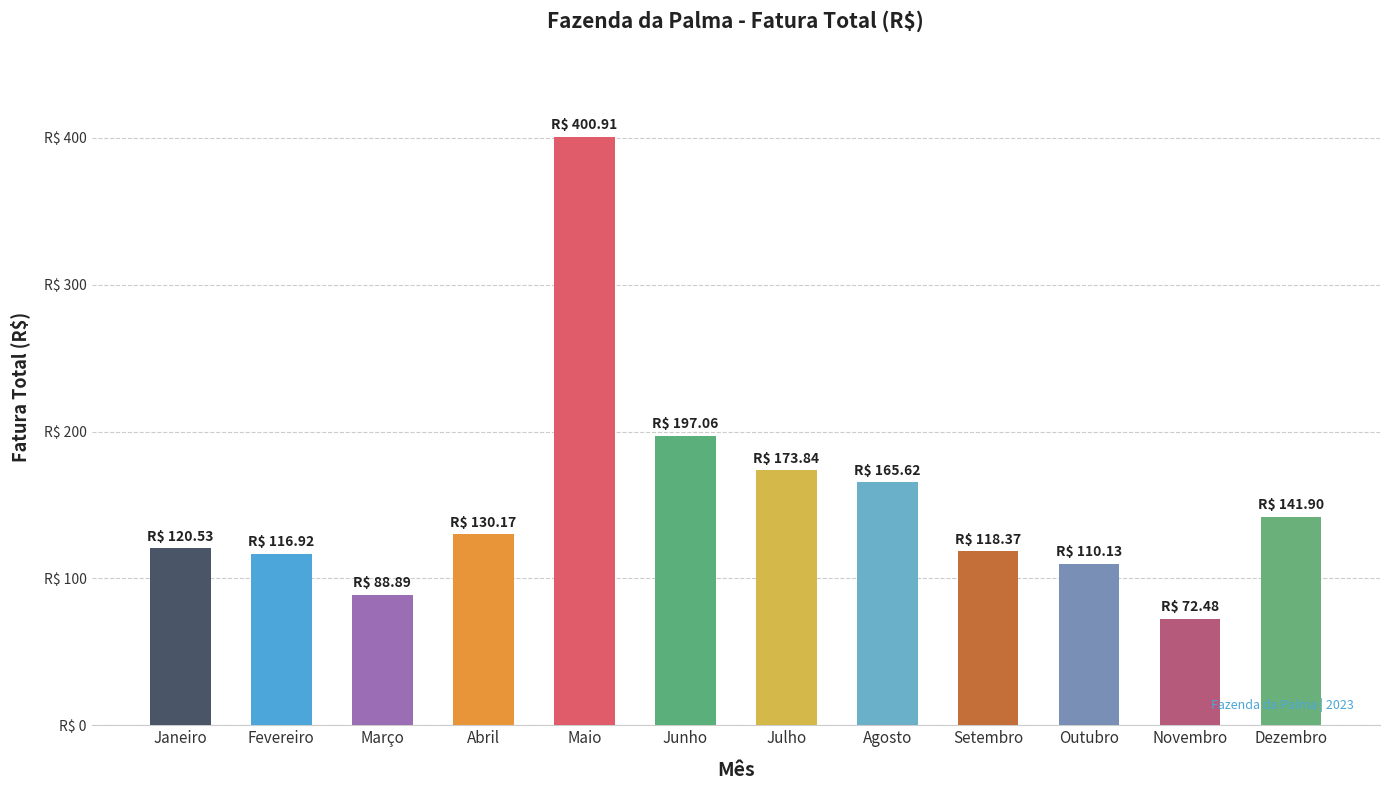

At which label is the value closest to 236?

Junho